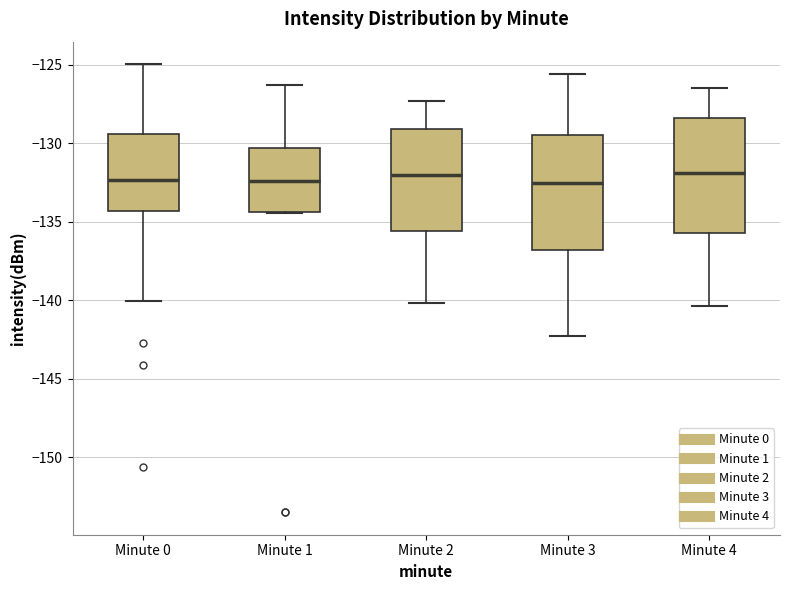

Reading left to right, transcribe this box plot: for each box, give where its median line is, the range the box spans, and where its two whiskers end, as read against the y-axis. The values are not printed on the chart, so give them approximately, as read against the axis.

Minute 0: median -132.5, box -134.5 to -129.5, whiskers -140.0 to -125.0
Minute 1: median -132.5, box -134.5 to -130.5, whiskers -134.5 to -126.5
Minute 2: median -132.0, box -135.5 to -129.0, whiskers -140.0 to -127.5
Minute 3: median -132.5, box -137.0 to -129.5, whiskers -142.5 to -125.5
Minute 4: median -132.0, box -135.5 to -128.5, whiskers -140.5 to -126.5